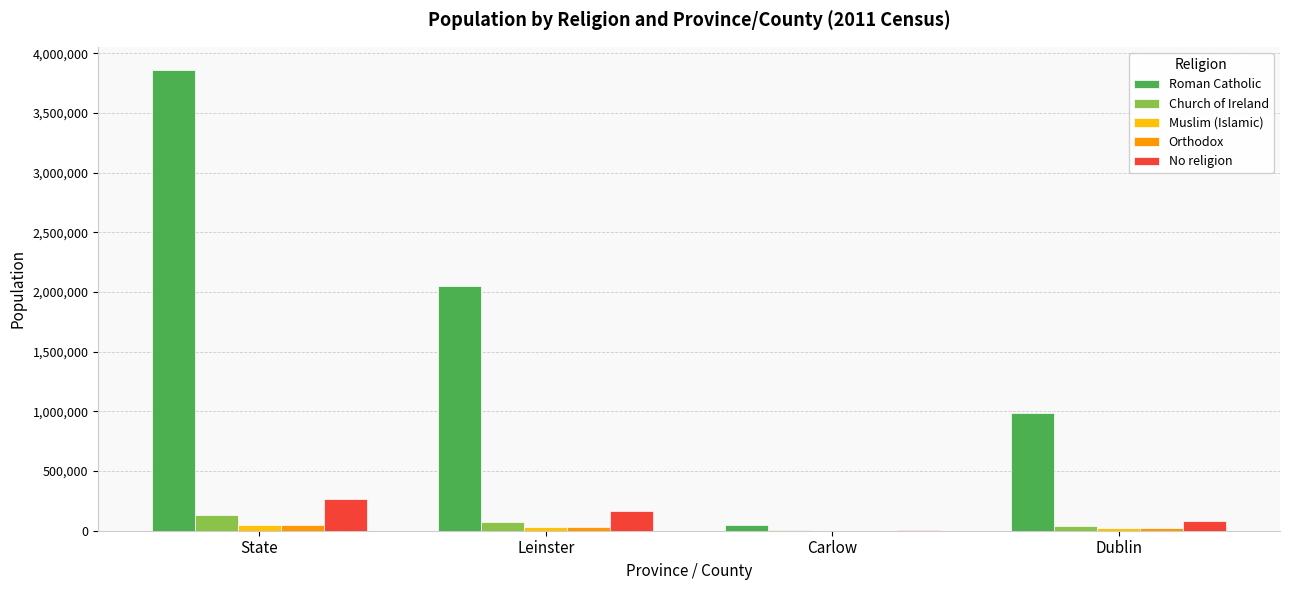

What is the highest value of the Church of Ireland series?

129039